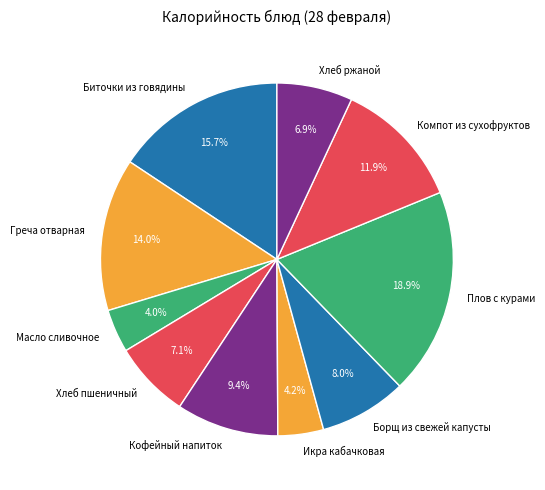

To the nearest percent, what is the difference between the largest and smallest slice percentages?

15%